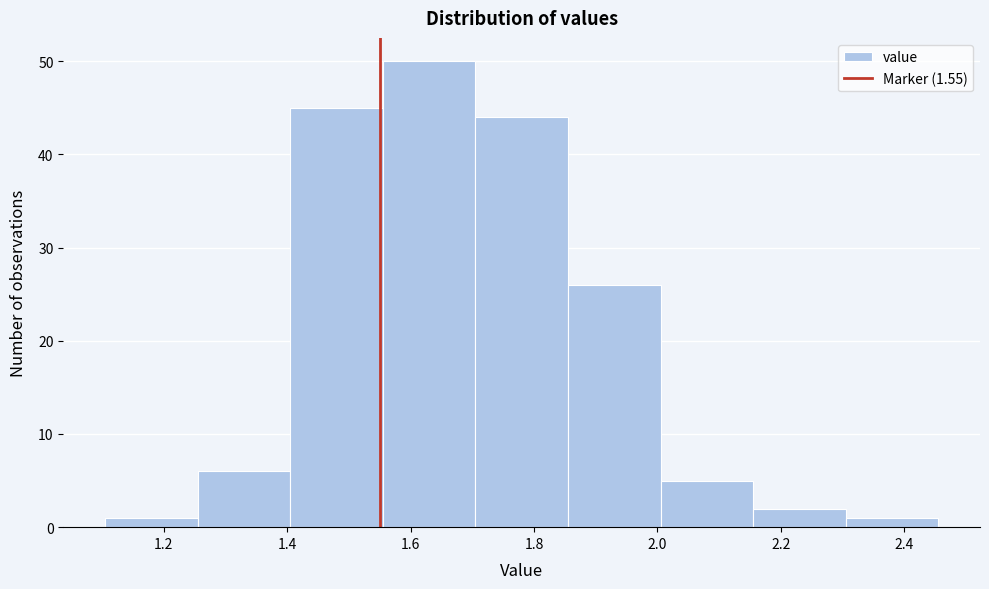

Reading left to right, transcribe this chart: for each bar, give the range it covers on the x-axis and its height. Neither the bar edges nor the heights are printed on the chart, so give them approximately, as read against the axes.

1.10 to 1.26: 1
1.26 to 1.40: 6
1.40 to 1.56: 45
1.56 to 1.70: 50
1.70 to 1.86: 44
1.86 to 2.00: 26
2.00 to 2.16: 5
2.16 to 2.30: 2
2.30 to 2.46: 1